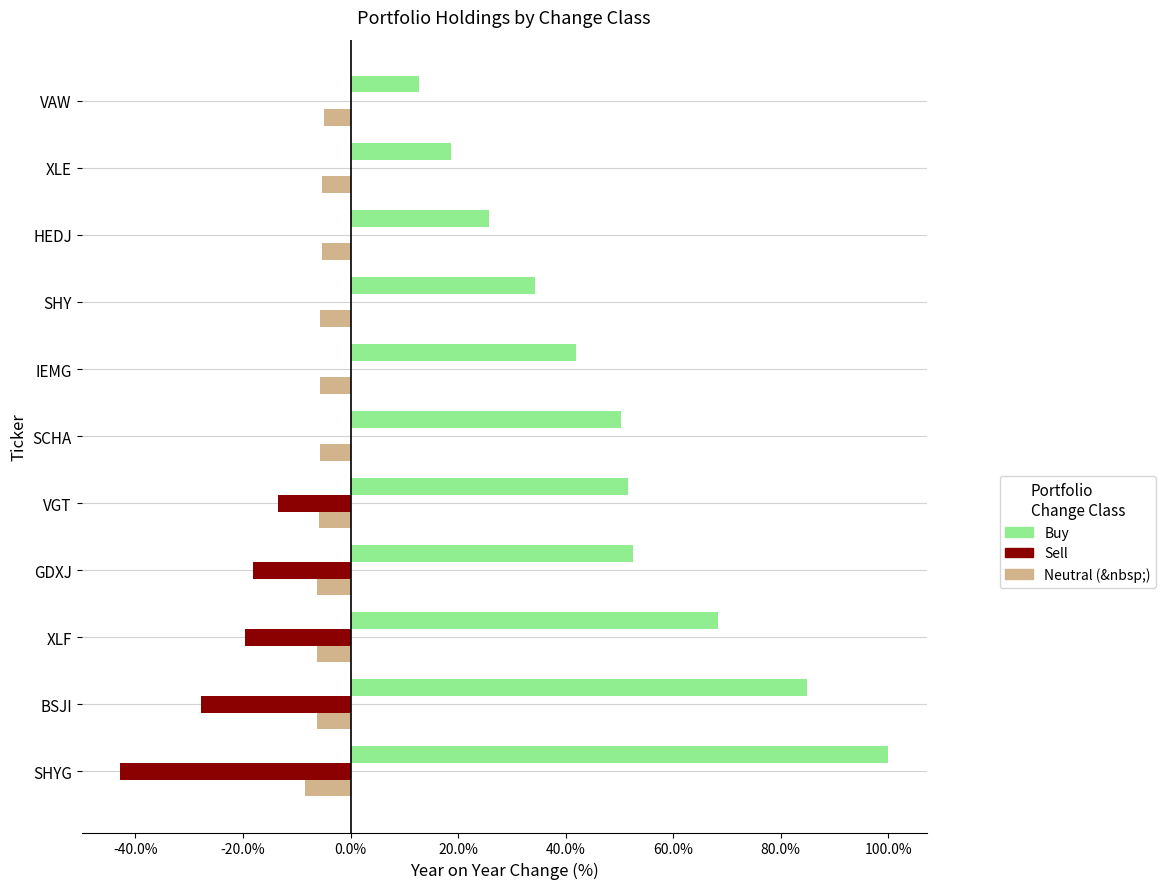

The Sell series shows -0.2 at VGT. True or false?

False